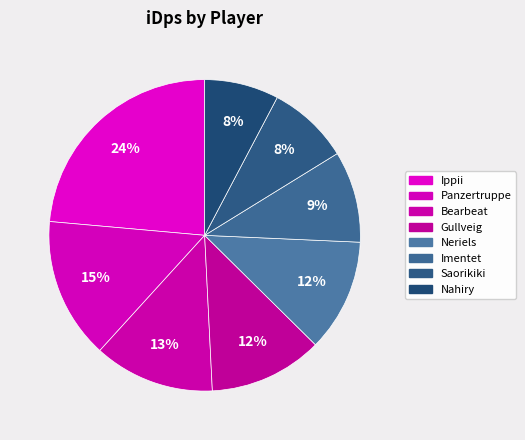

Is there a majority slice in this chart?

No